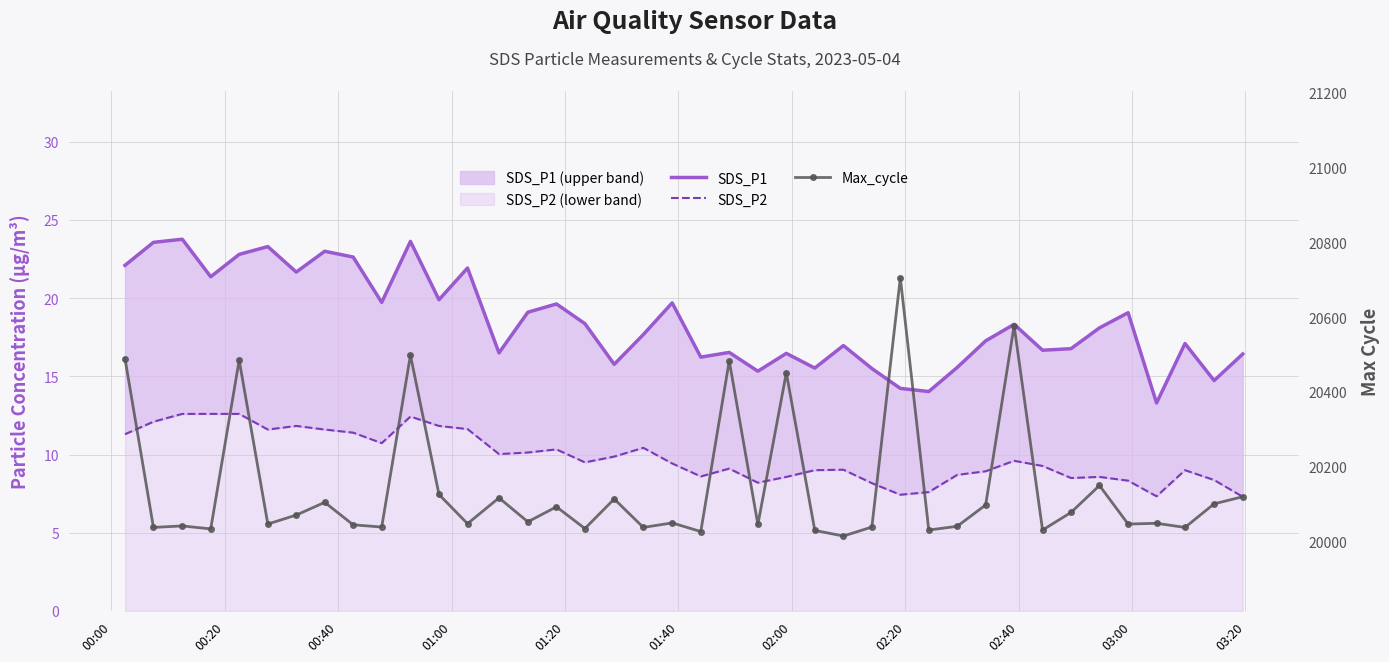

True or false: Max_cycle and SDS_P1 intersect in this chart.

False